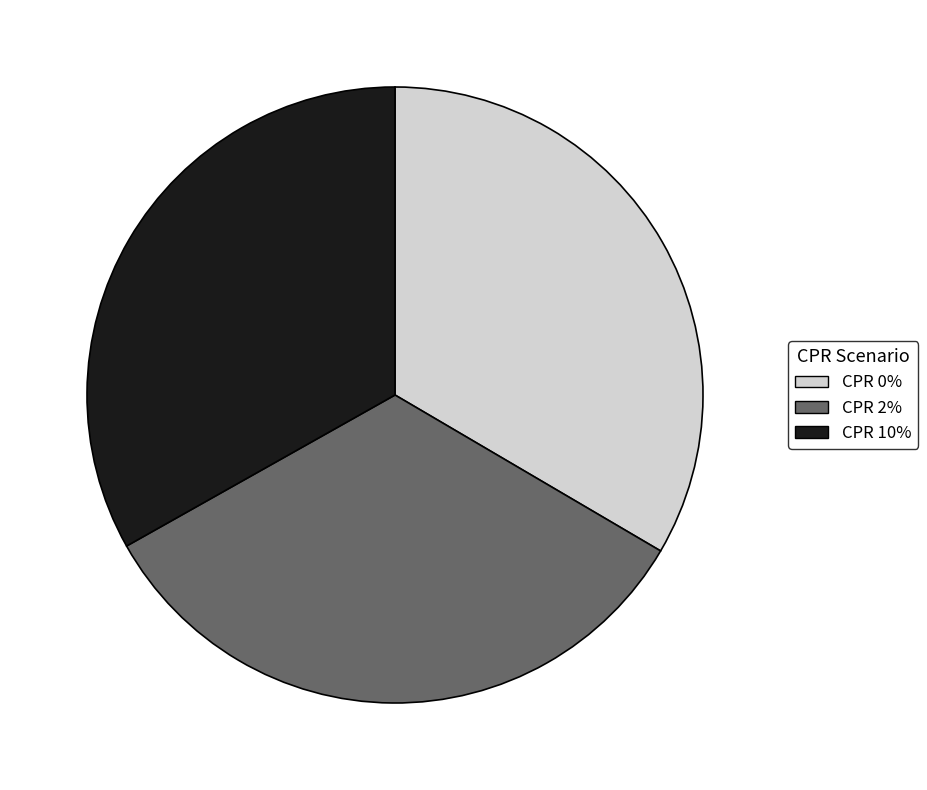

What is the ratio of the value at CPR 10% to the value at CPR 2%?

1.0